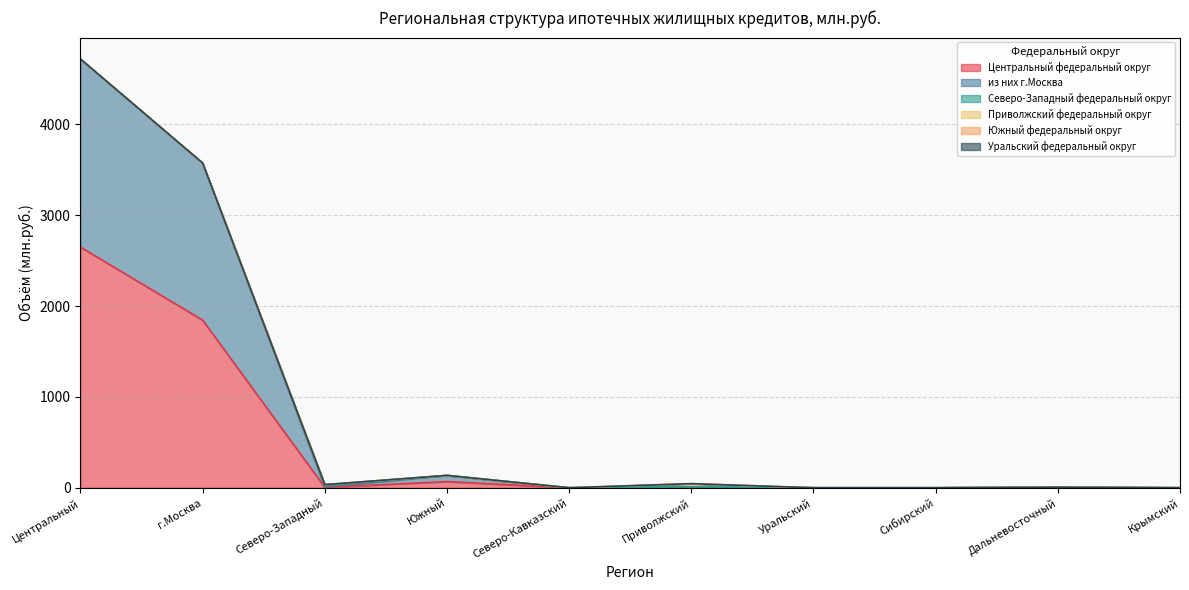

At which label does Центральный федеральный округ first exceed 5?

Центральный